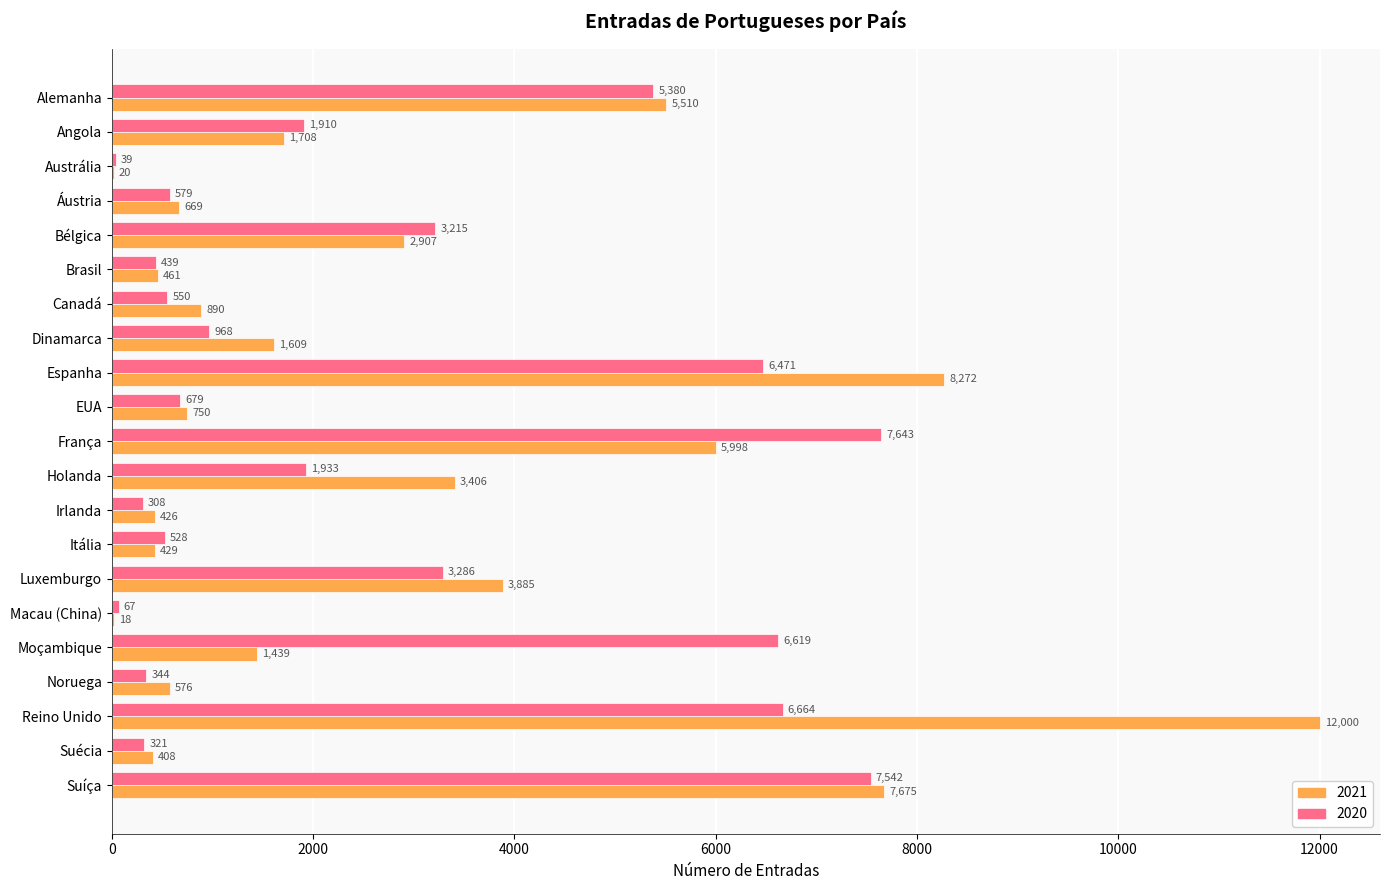

True or false: 2020 has a value of 6664 at Reino Unido.

True